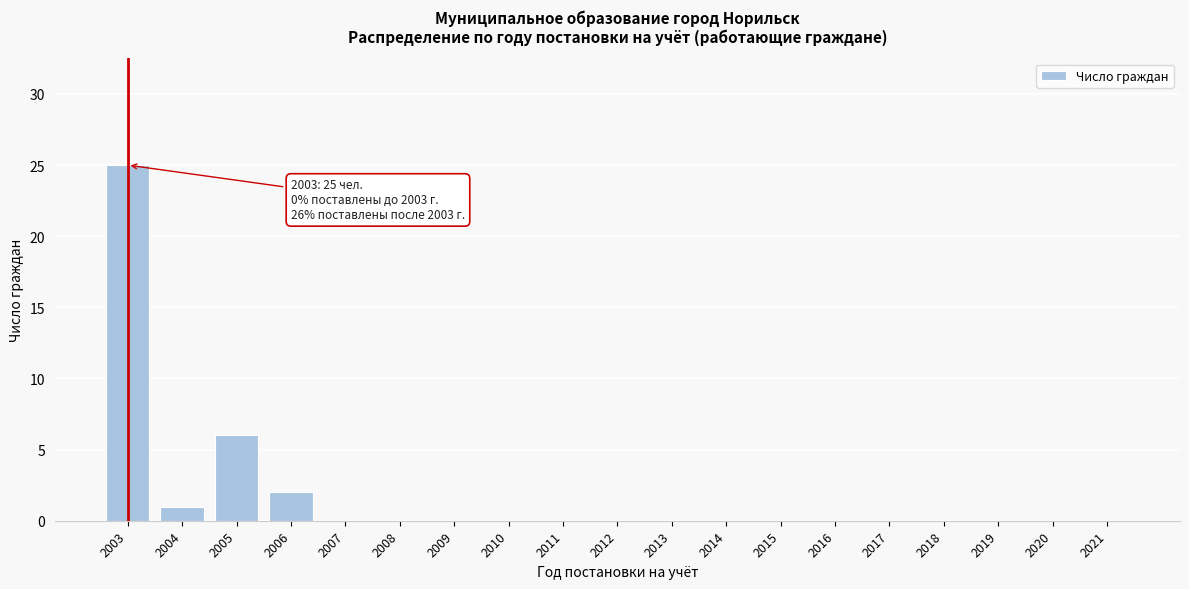

Reading left to right, list all the values displayed in this chart.

2003=25	2004=1	2005=6	2006=2	2007=0	2008=0	2009=0	2010=0	2011=0	2012=0	2013=0	2014=0	2015=0	2016=0	2017=0	2018=0	2019=0	2020=0	2021=0